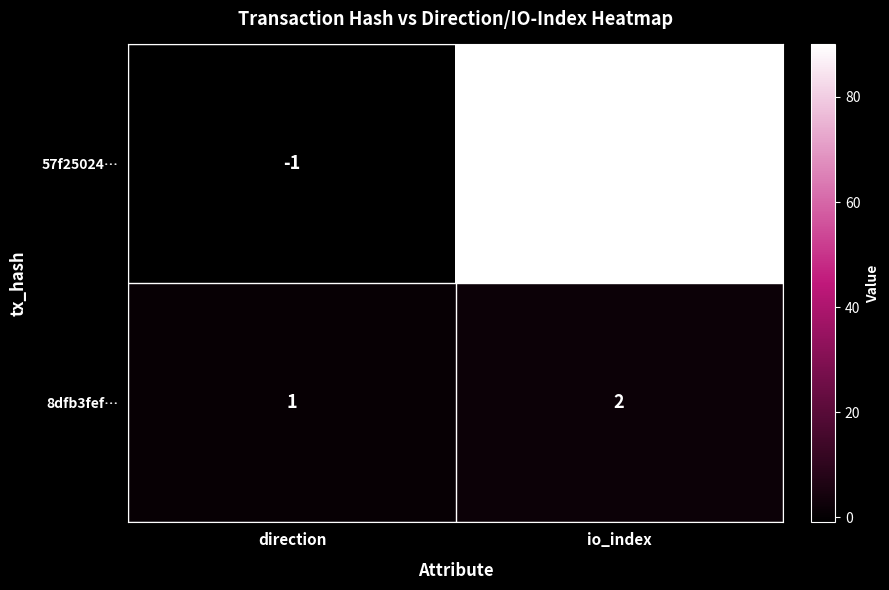

At direction, list the series in order from smallest to largest.

57f25024…, 8dfb3fef…